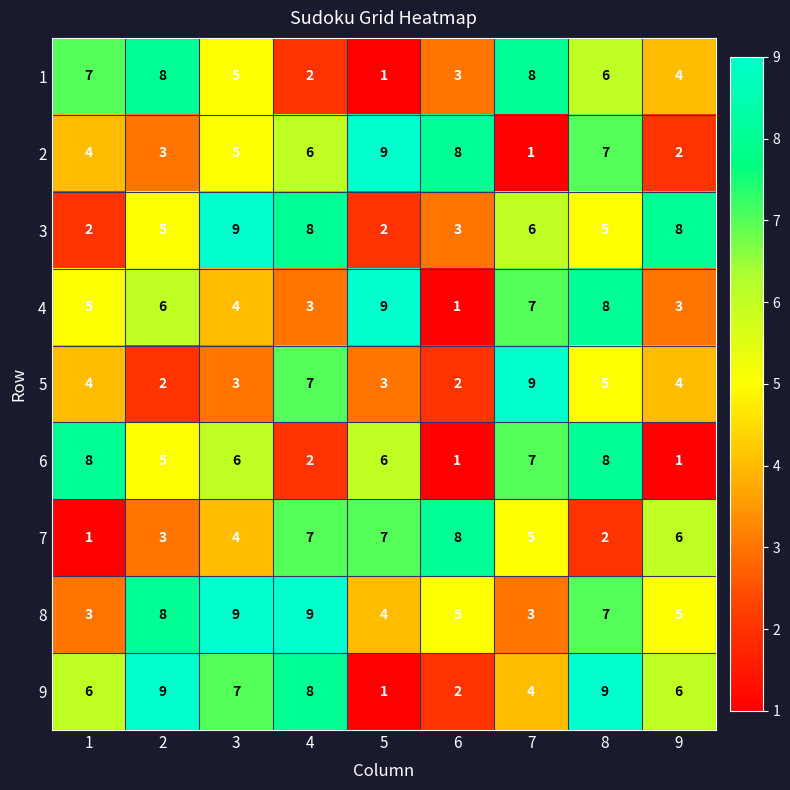

Which series has the largest total across all categories?

8